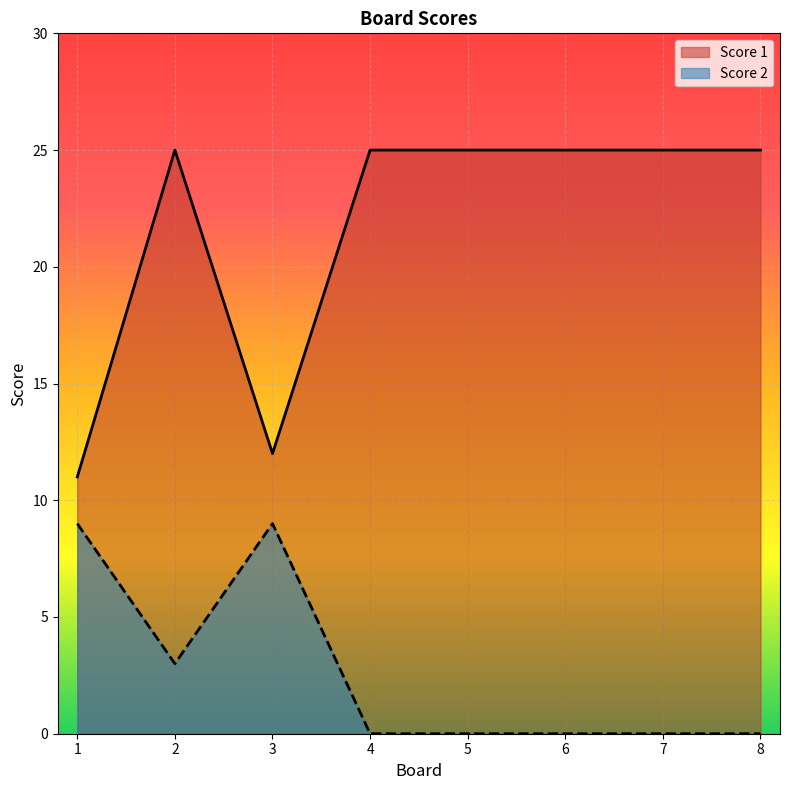

What is the difference between the maximum and second lowest values in the Score 1 series?

13